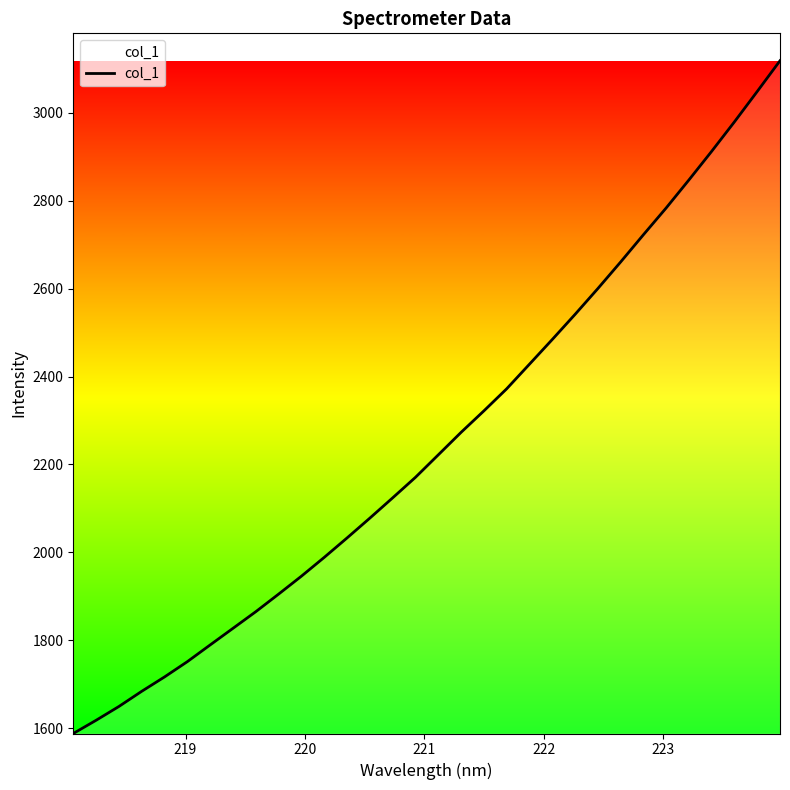

What is the smallest value displayed?

1587.9